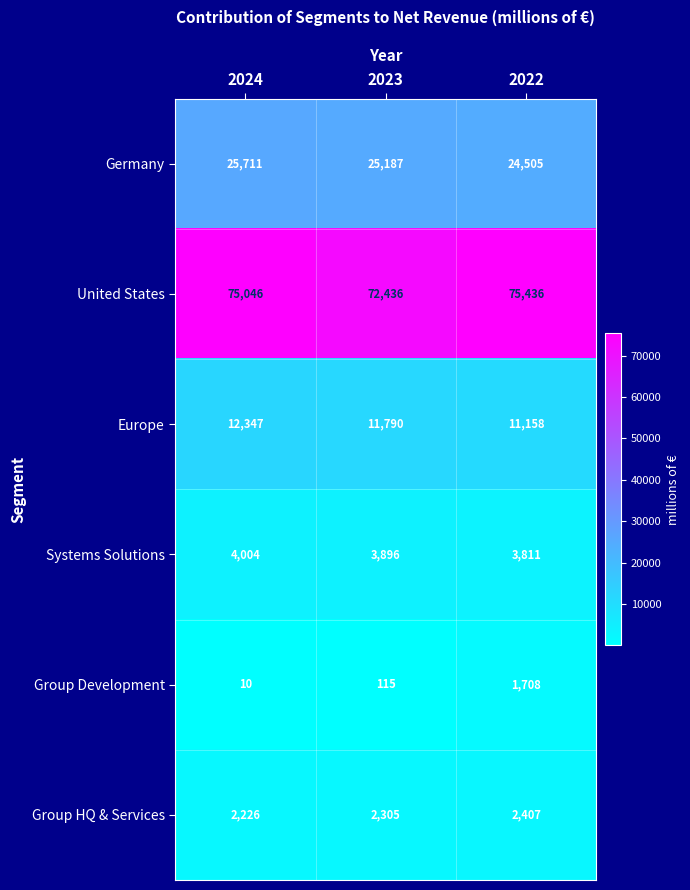

Which series changed the most between 2023 and 2022?

United States